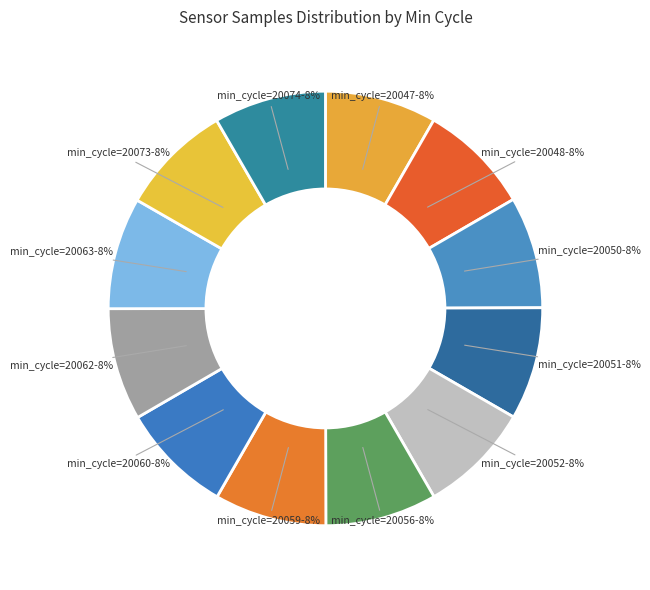

Is there any slice that represents more than half of the pie?

No